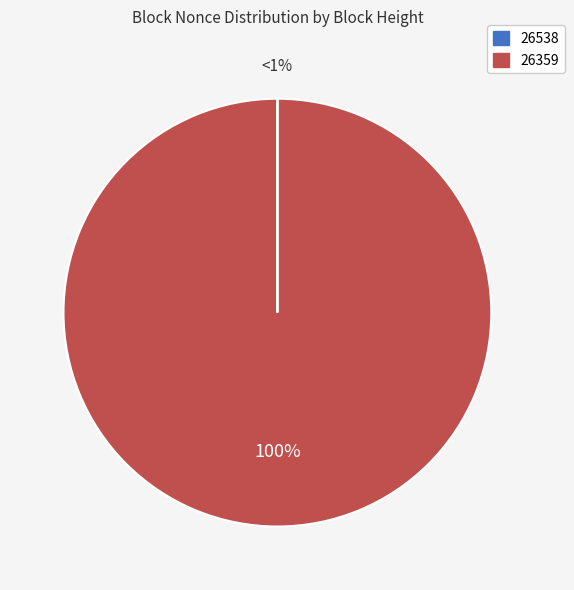

What is the majority slice?

26359